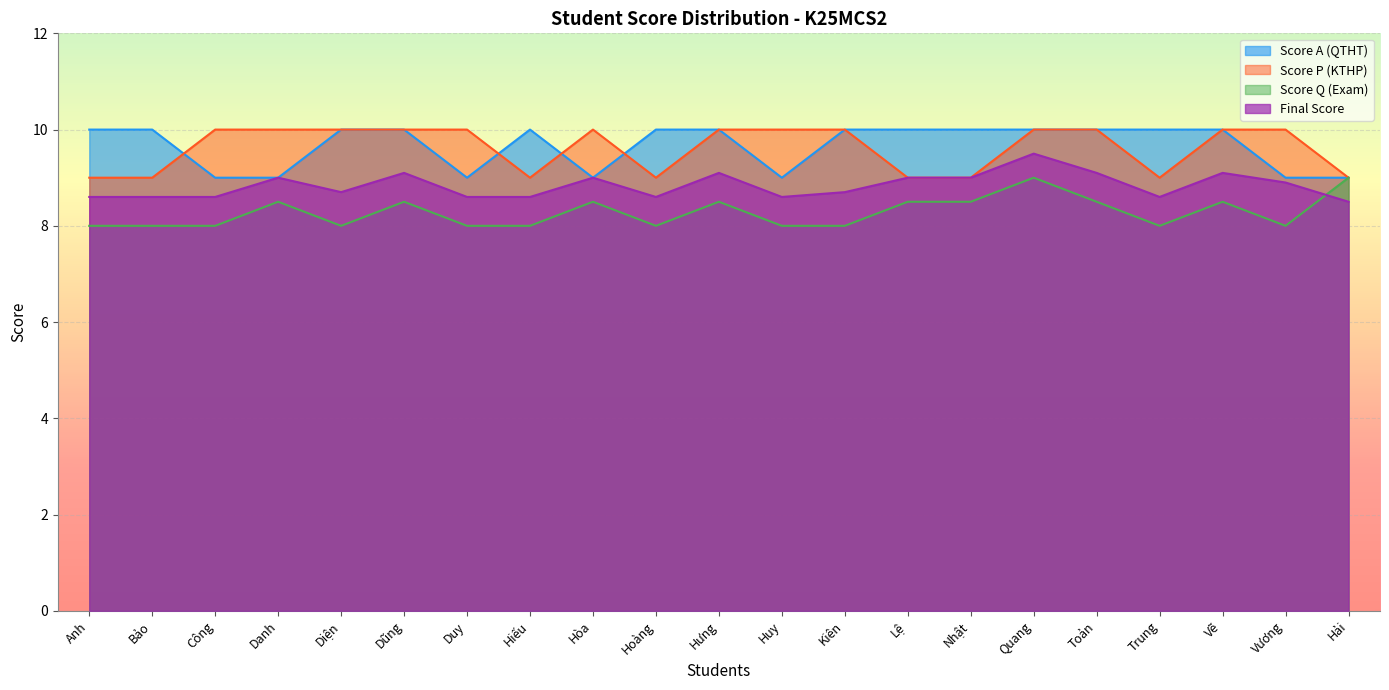

At which label does Score A (QTHT) reach its minimum?

Công